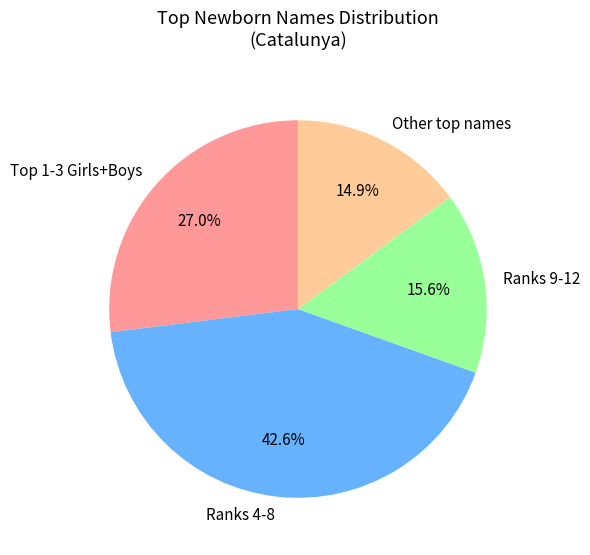

Rank the categories by value from highest to lowest.

Ranks 4-8, Top 1-3 Girls+Boys, Ranks 9-12, Other top names